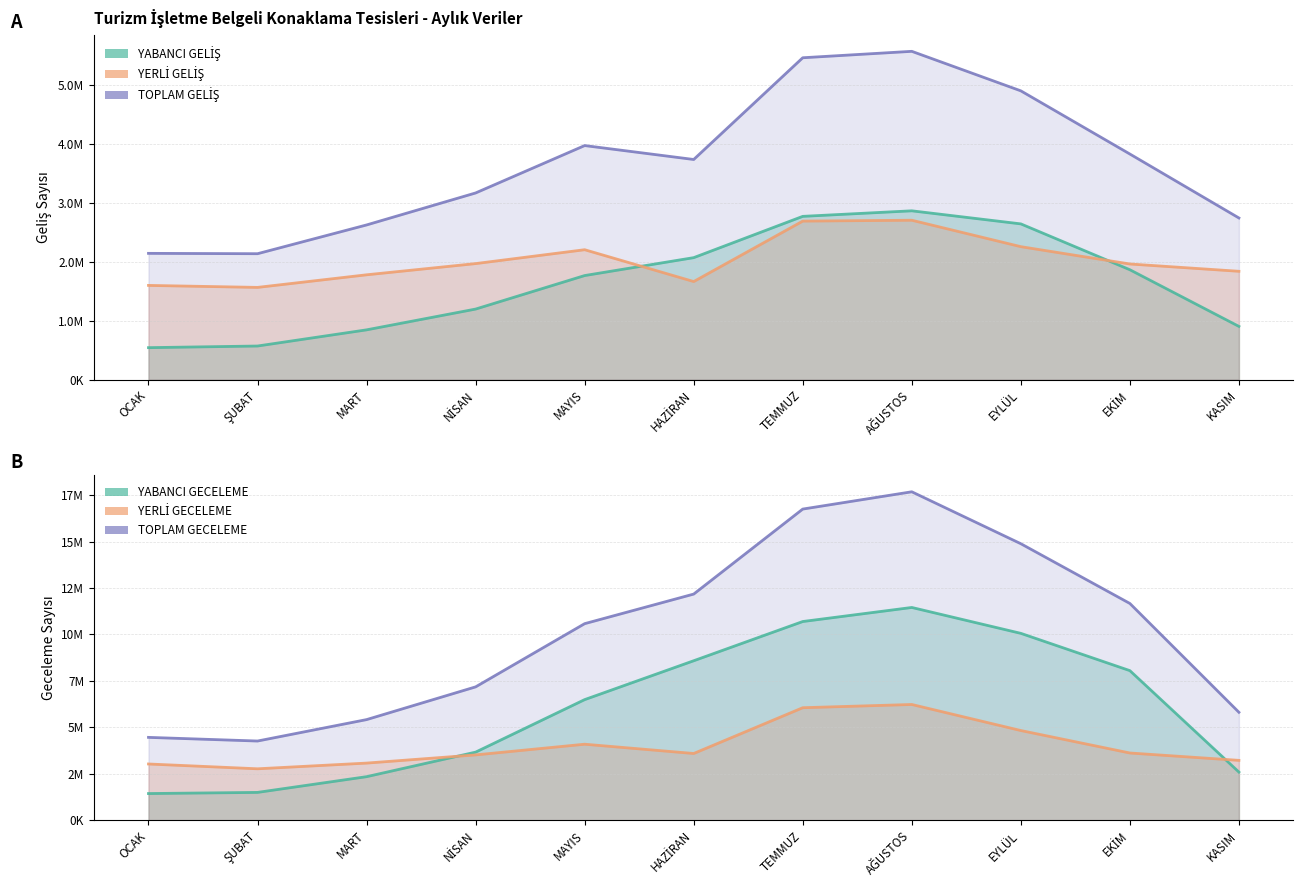

At which label does YABANCI GELİŞ reach its minimum?

OCAK